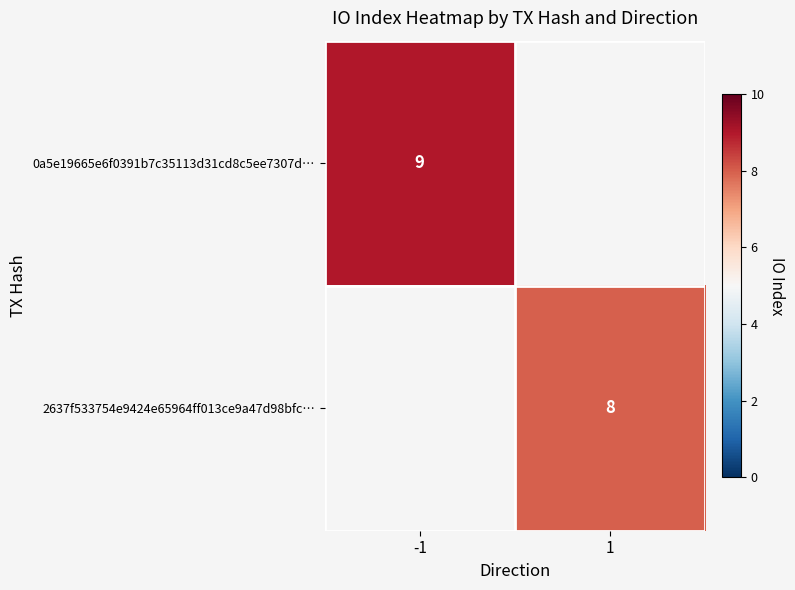

The value of 0a5e19665e6f0391b7c35113d31cd8c5ee7307d… at -1 is 9. True or false?

True